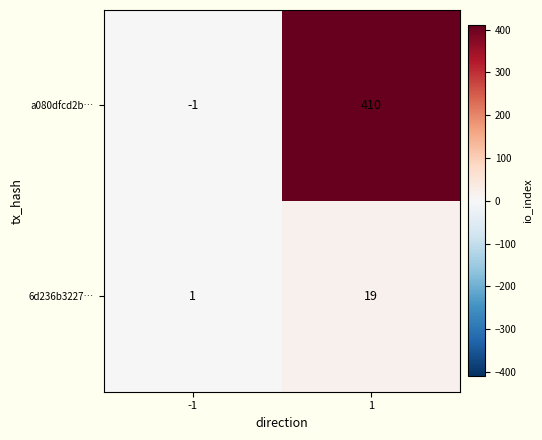

What is the difference between the 6d236b3227… values at 1 and -1?

18